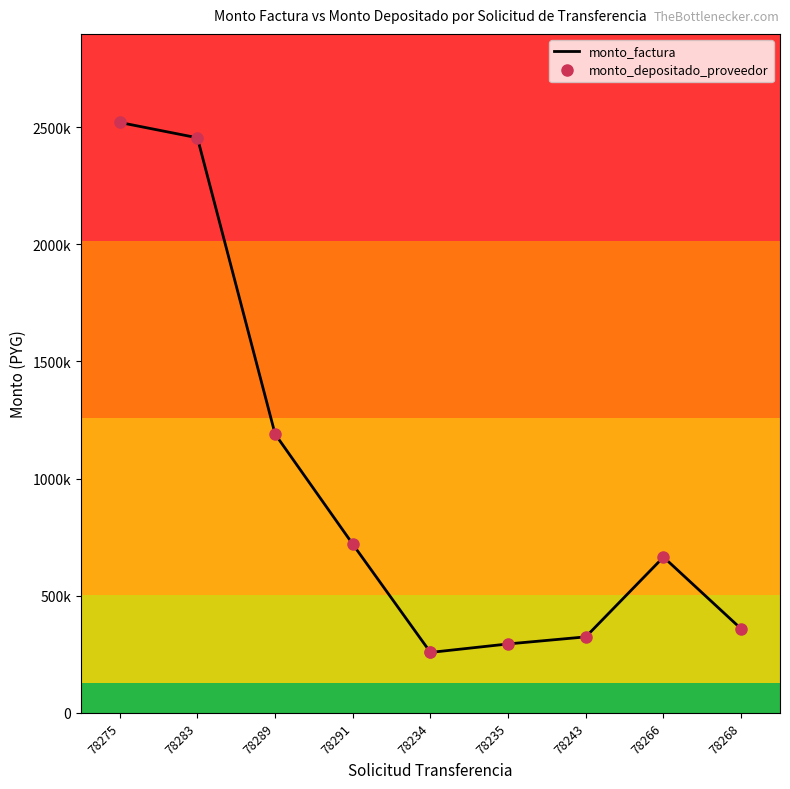

At which category is the sum across all series the highest?

78275